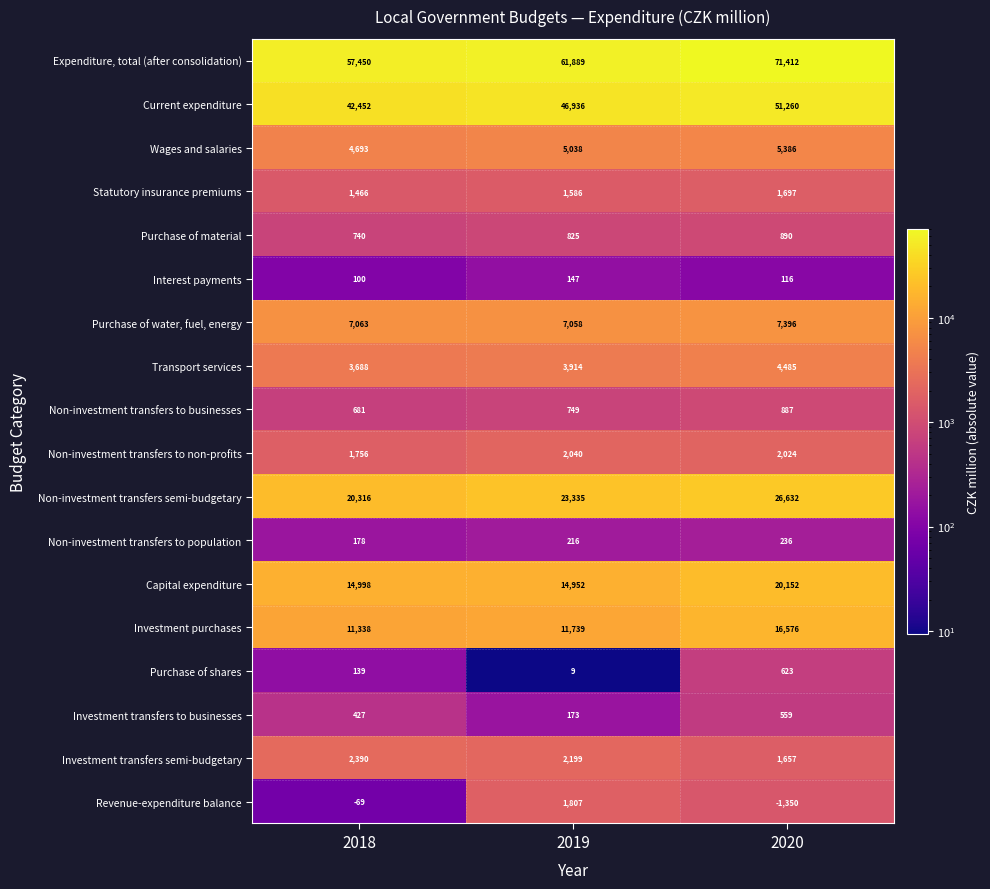

Which series has the largest total across all categories?

Expenditure, total (after consolidation)